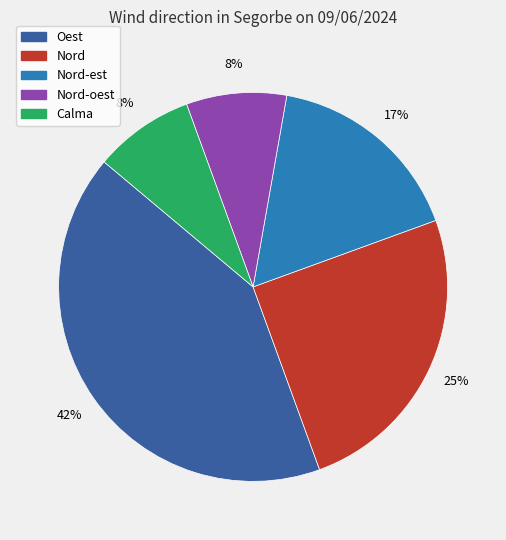

Approximately how many times larger is the value at Nord compared to Nord-est?

1.5